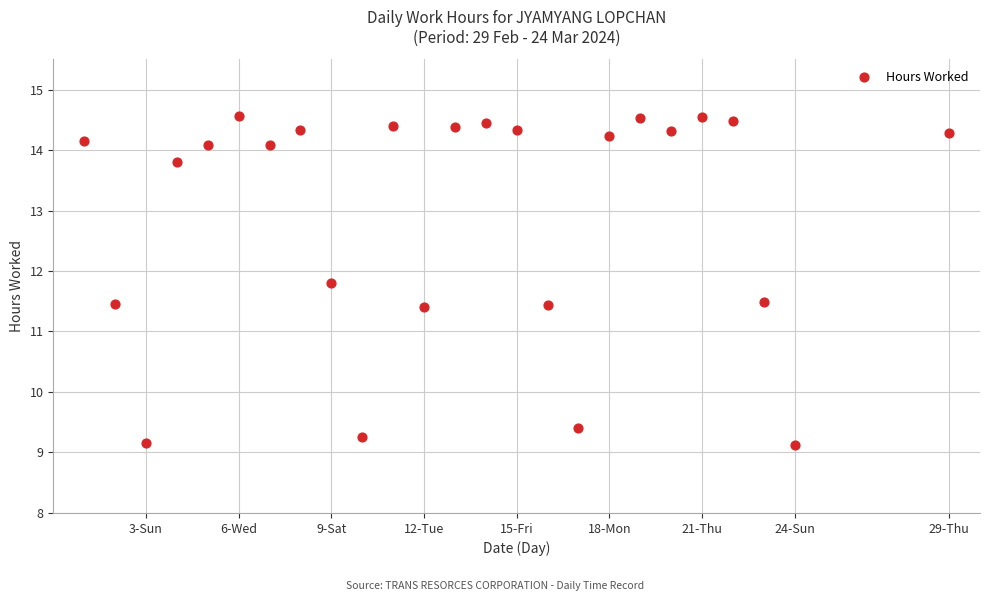

What is the range of X values (max minus min)?

28.0